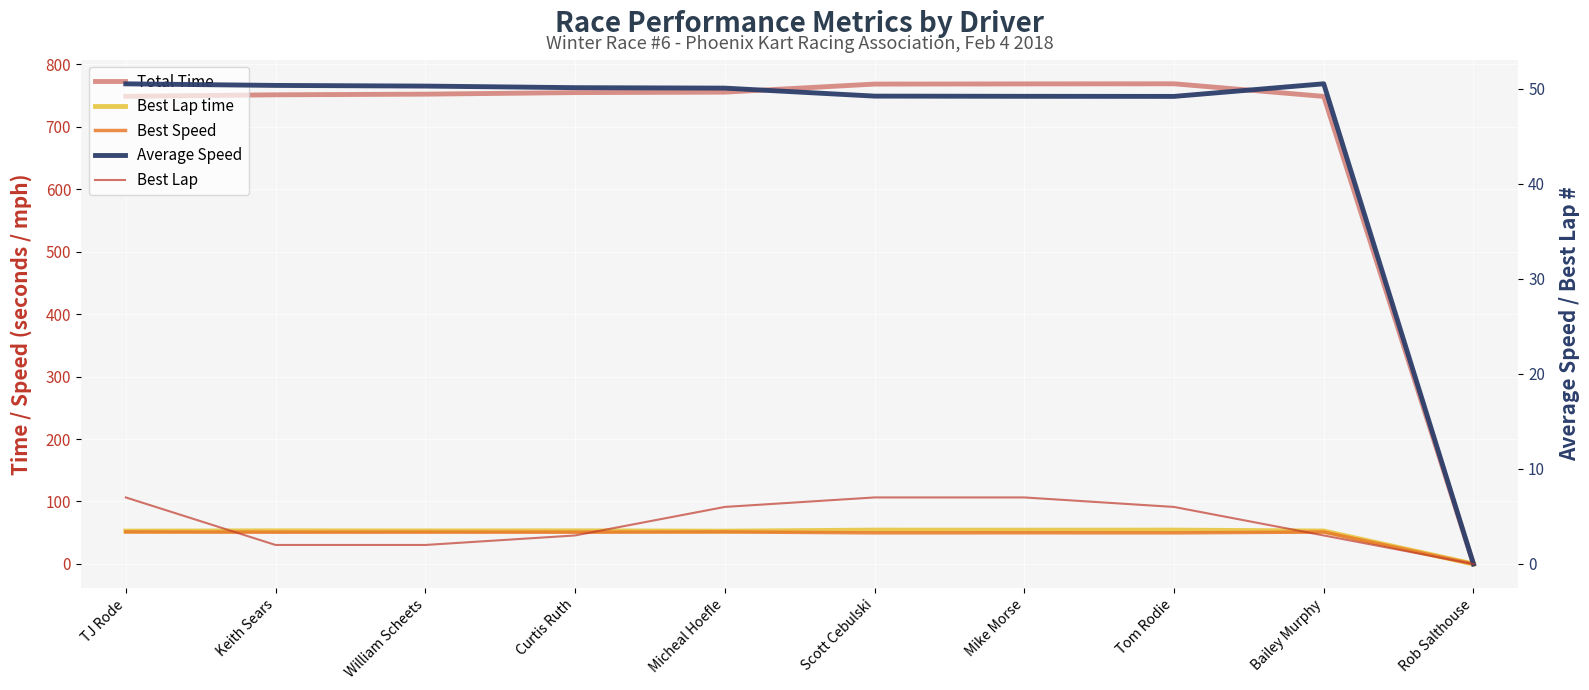

Is it true that Best Lap time equals 52.8 at Bailey Murphy?

True